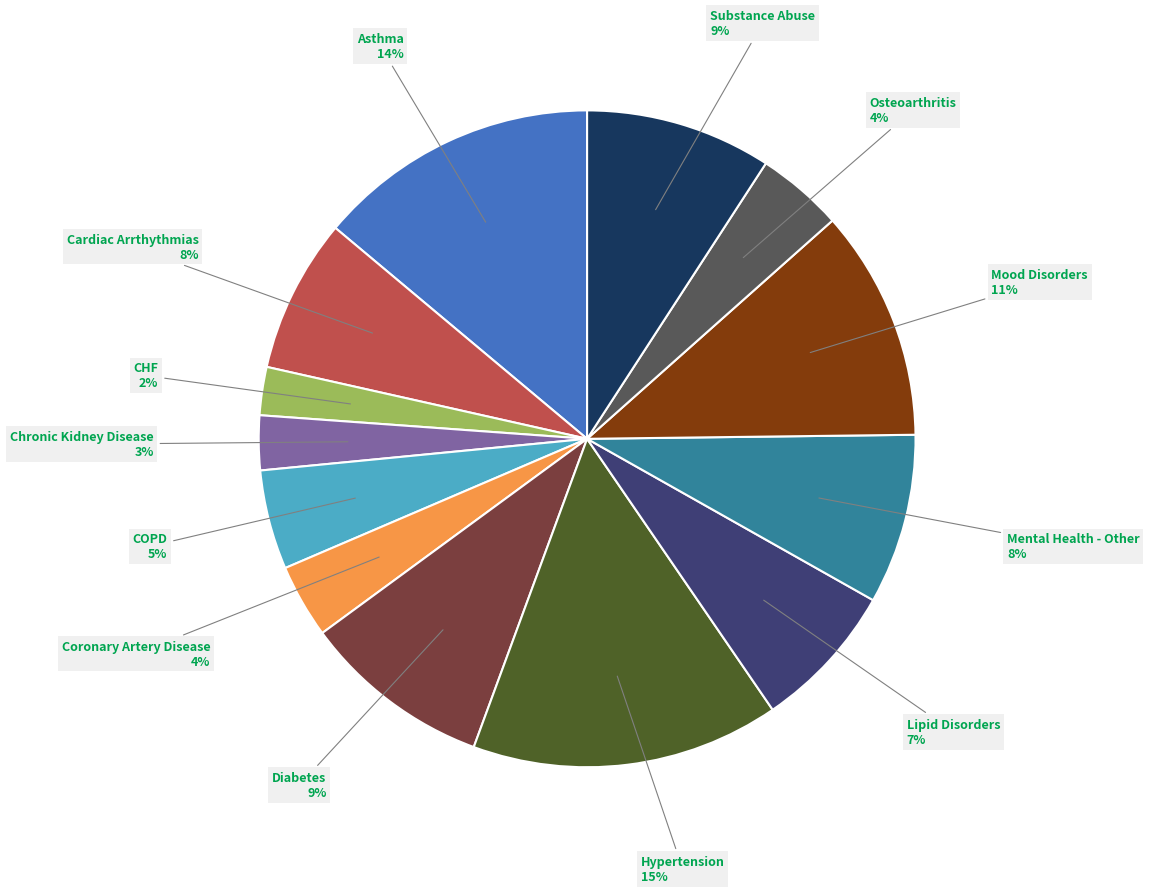

Which category has the biggest portion of the pie?

Hypertension